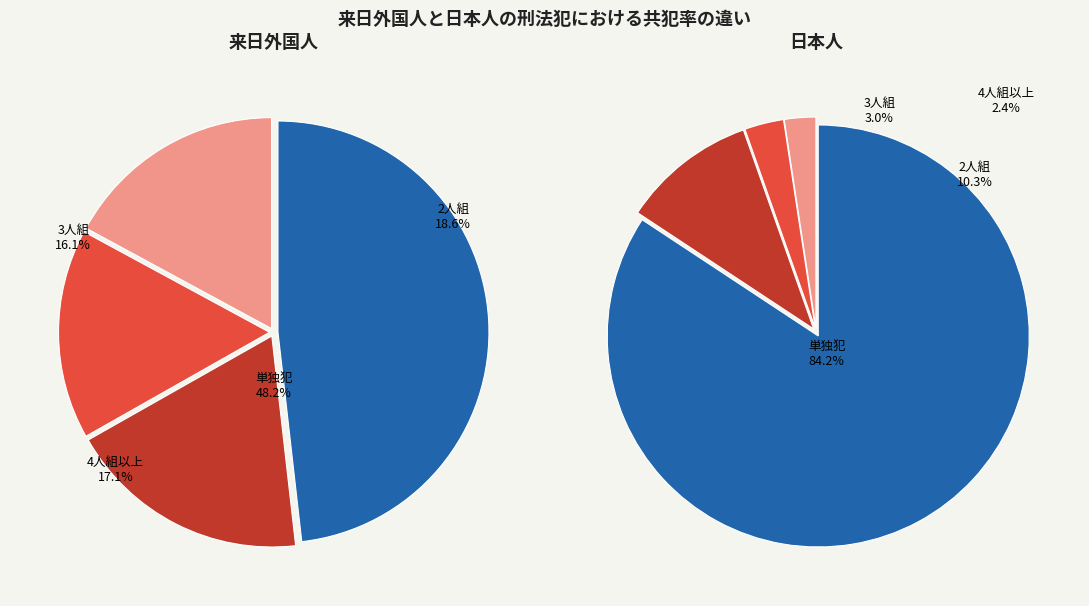

Is there a majority slice in this chart?

No